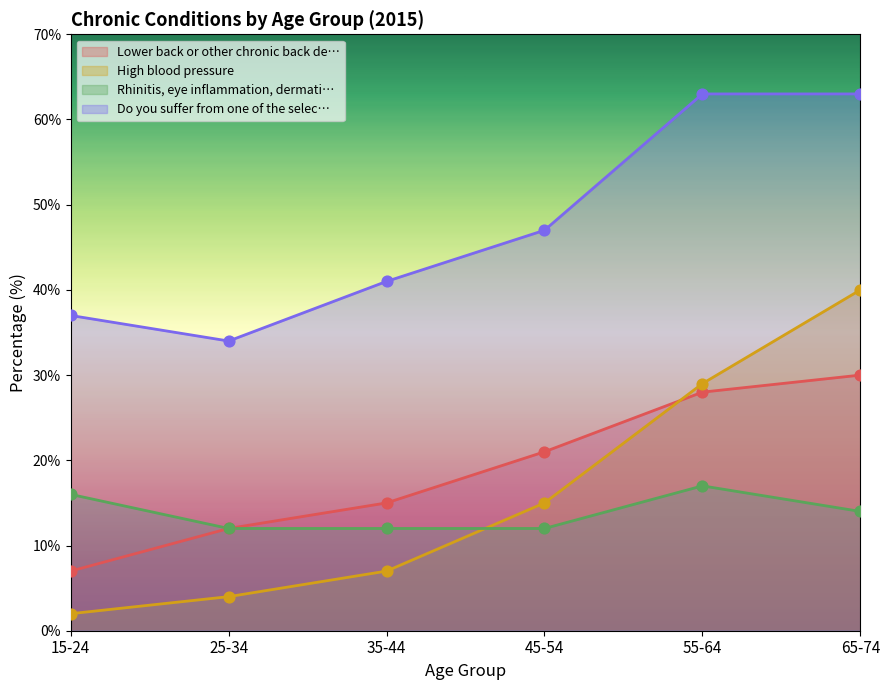

Which series has the largest total across all categories?

Do you suffer from one of the selected